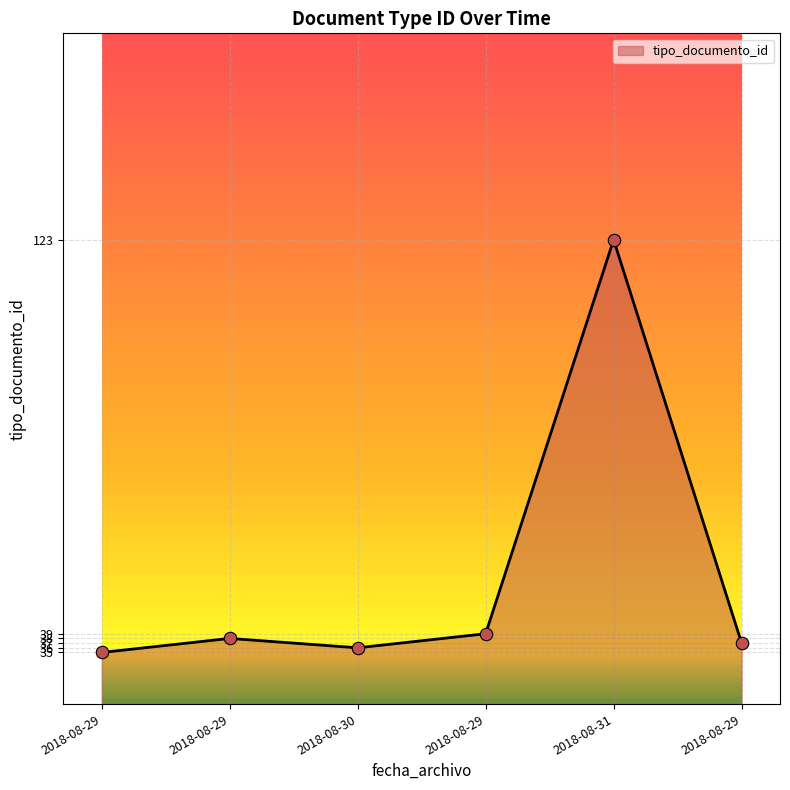

Approximately how many times larger is the value at 2018-08-29 compared to 2018-08-29?

1.3